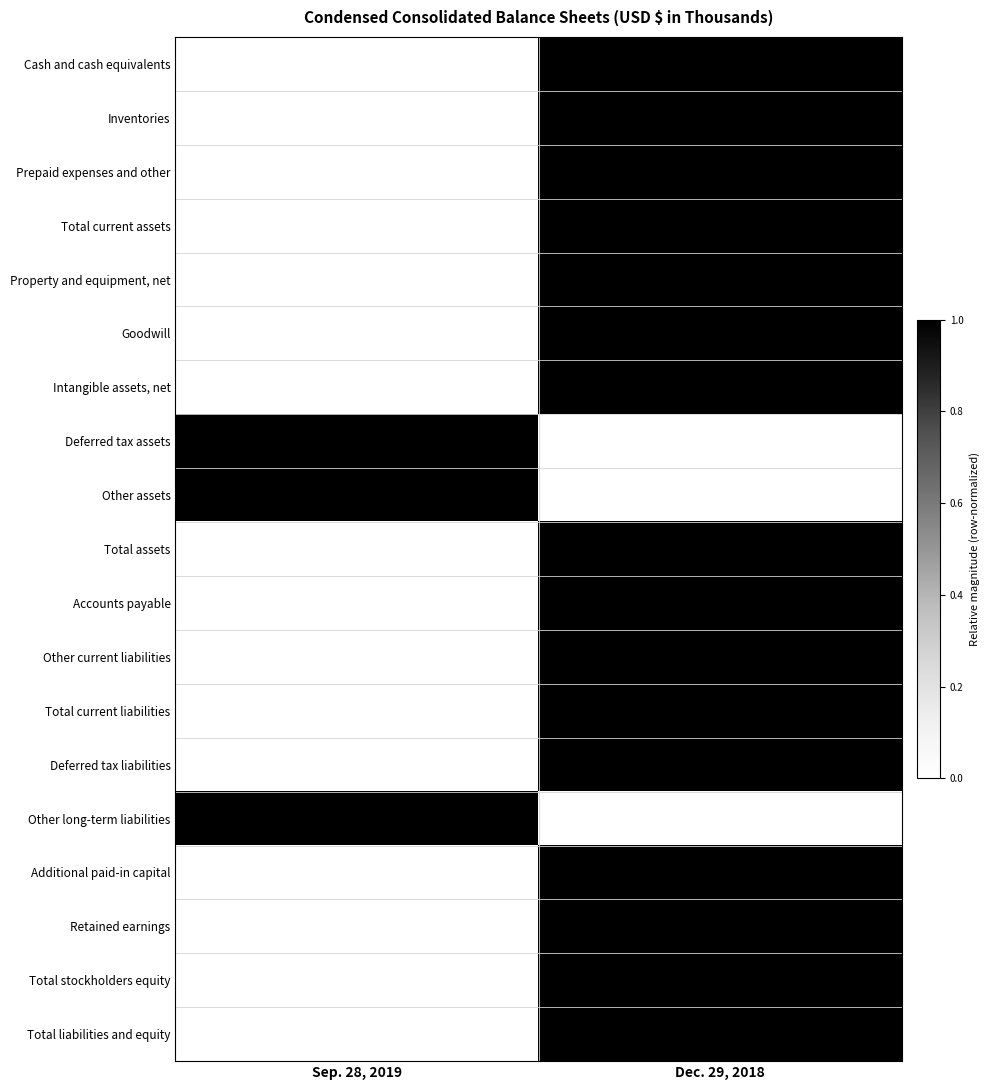

Which series has the widest spread of values?

Total current assets